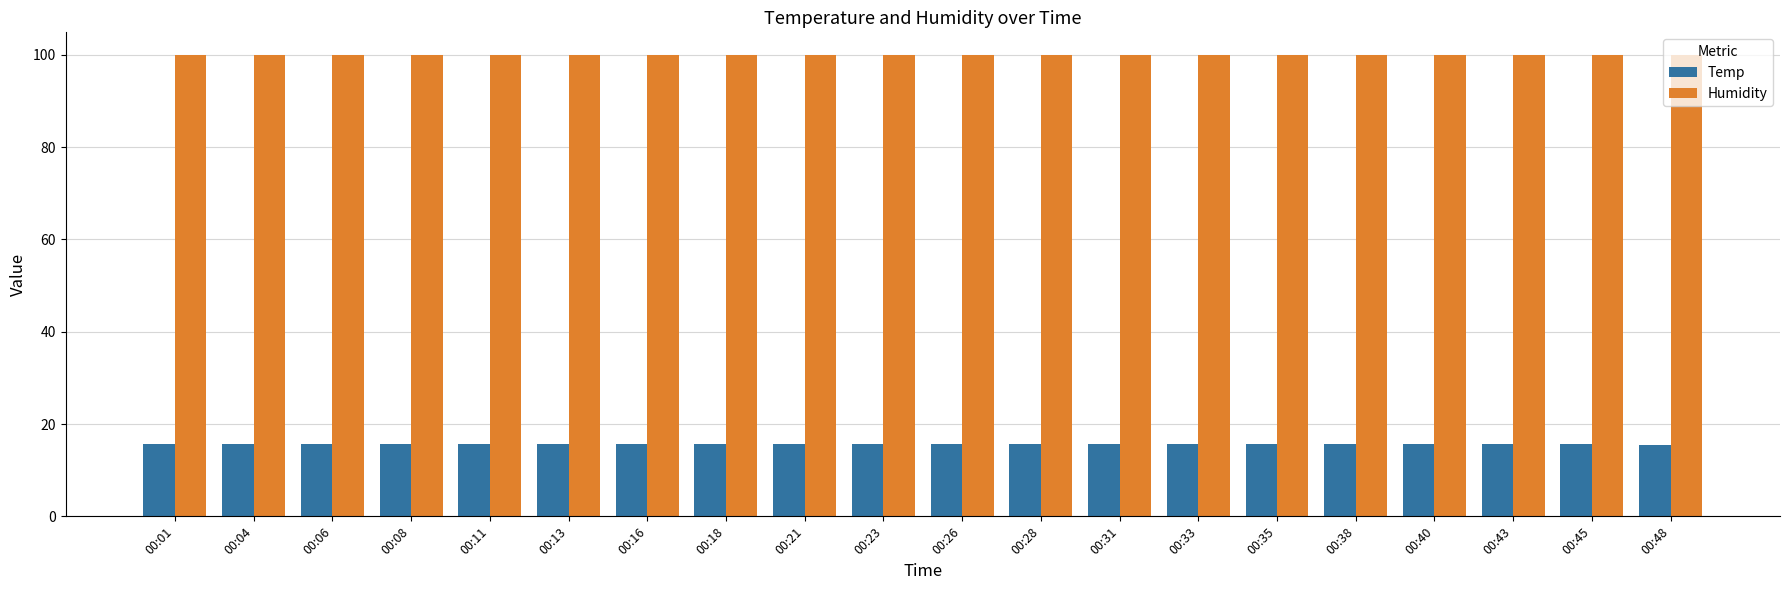

Is the value of Humidity at 00:26 greater than the value of Temp at 00:11?

Yes